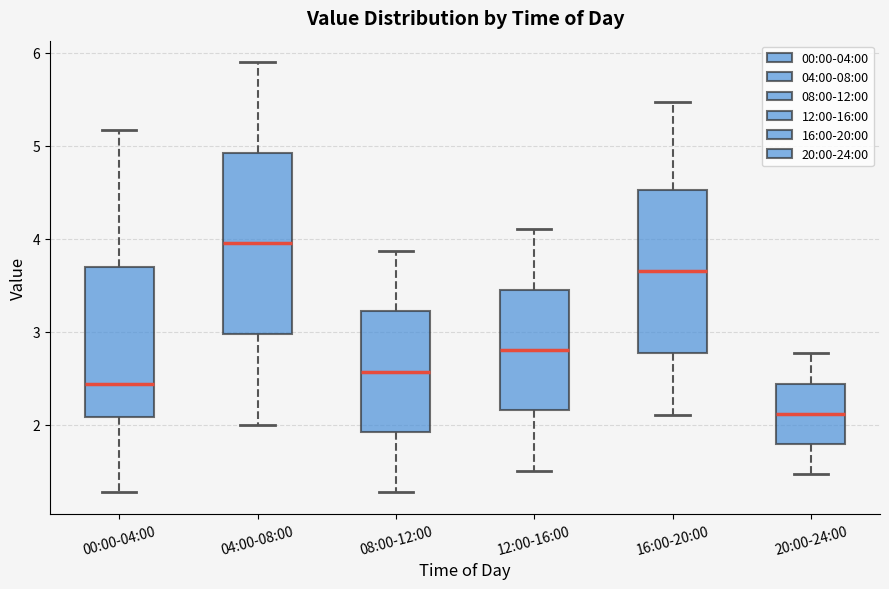

Reading left to right, transcribe this box plot: for each box, give where its median line is, the range the box spans, and where its two whiskers end, as read against the y-axis. The values are not printed on the chart, so give them approximately, as read against the axis.

00:00-04:00: median 2.4, box 2.1 to 3.7, whiskers 1.3 to 5.2
04:00-08:00: median 4.0, box 3.0 to 4.9, whiskers 2.0 to 5.9
08:00-12:00: median 2.6, box 1.9 to 3.2, whiskers 1.3 to 3.9
12:00-16:00: median 2.8, box 2.2 to 3.4, whiskers 1.5 to 4.1
16:00-20:00: median 3.7, box 2.8 to 4.5, whiskers 2.1 to 5.5
20:00-24:00: median 2.1, box 1.8 to 2.4, whiskers 1.5 to 2.8